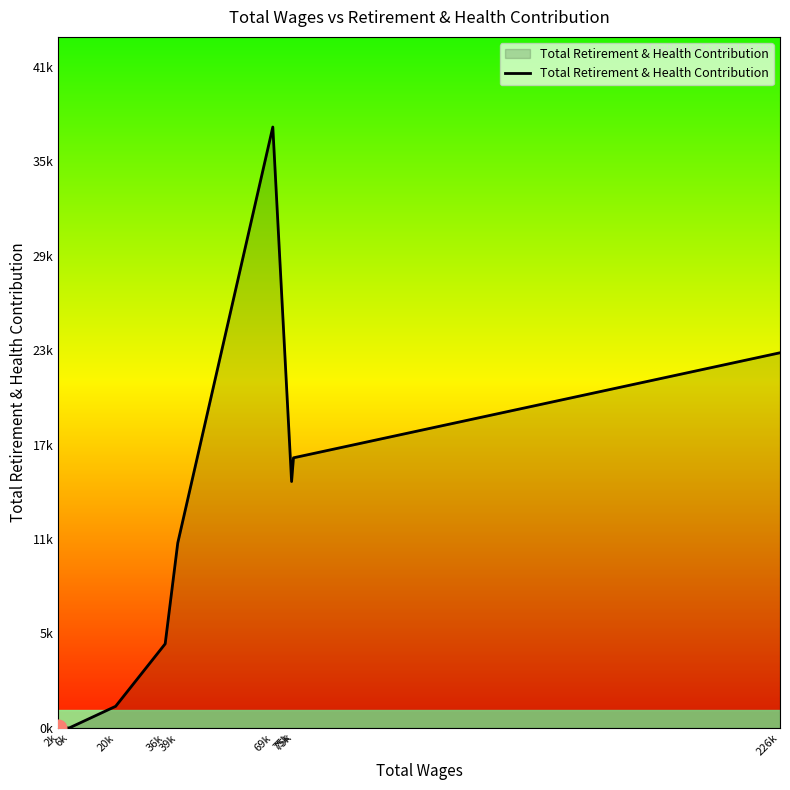

Is this an area chart (filled region under the line)?

Yes